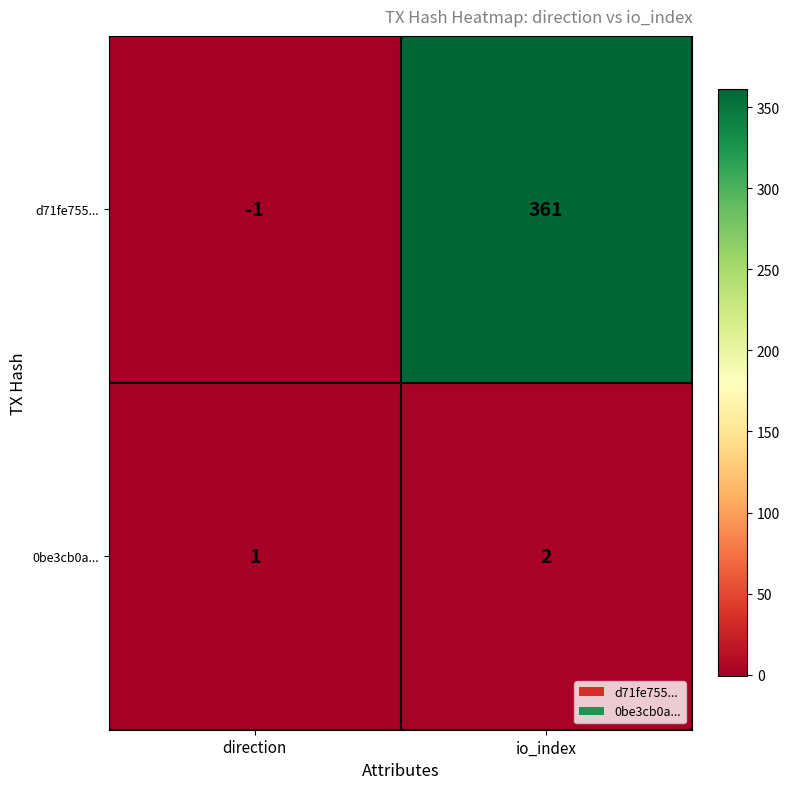

Which label corresponds to the largest value in the chart?

io_index